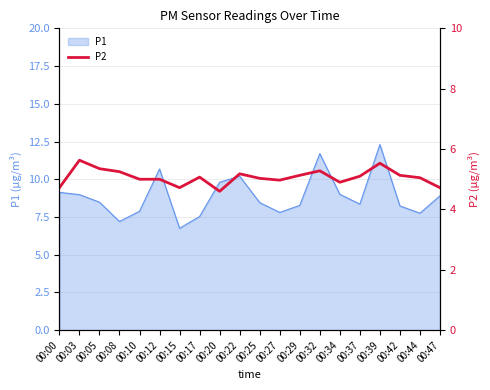

Which category has the lowest value in the P1 series?

00:15